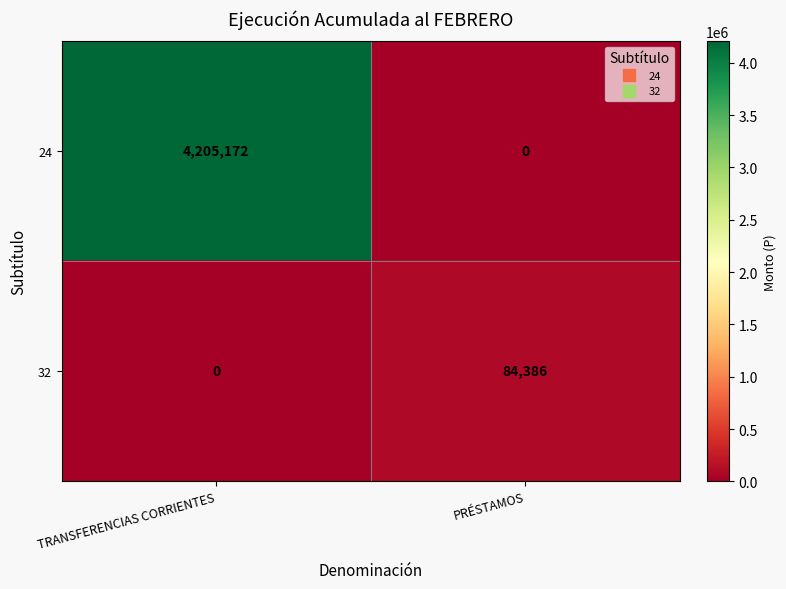

What is the difference between the maximum and minimum values in the 32 series?

84386